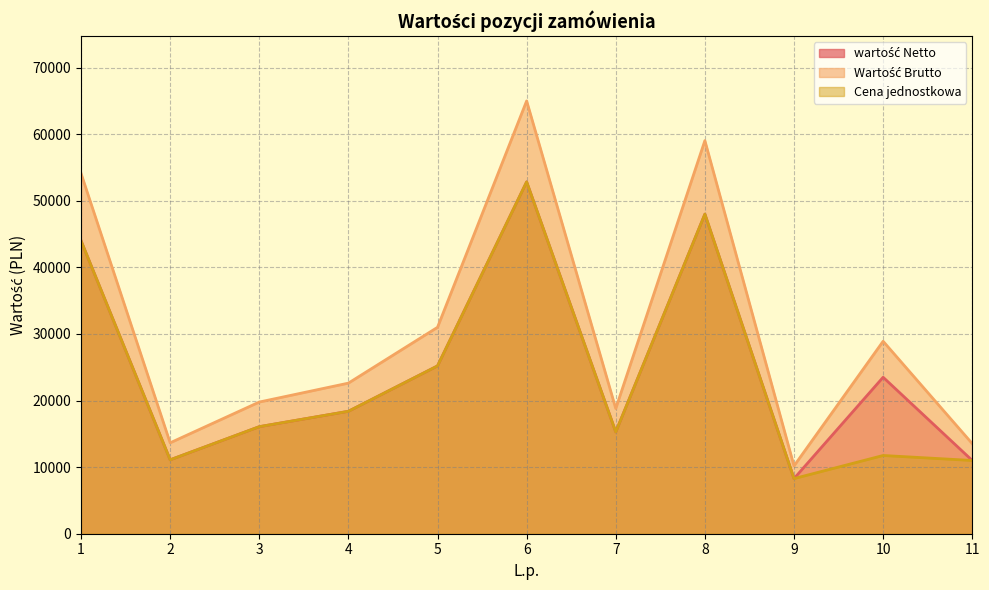

Reading right to left, what are all the values shown in this chart?

wartość Netto: 11000.0	23500.0	8279.7	48000.0	15284.5	52845.5	25203.2	18387.8	16078.0	11100.0	44000.0
Wartość Brutto: 13530.0	28905.0	10184.0	59040.0	18800.0	65000.0	31000.0	22617.0	19775.9	13653.0	54120.0
Cena jednostkowa: 11000.0	11750.0	8279.7	48000.0	15284.5	52845.5	25203.2	18387.8	16078.0	11100.0	44000.0